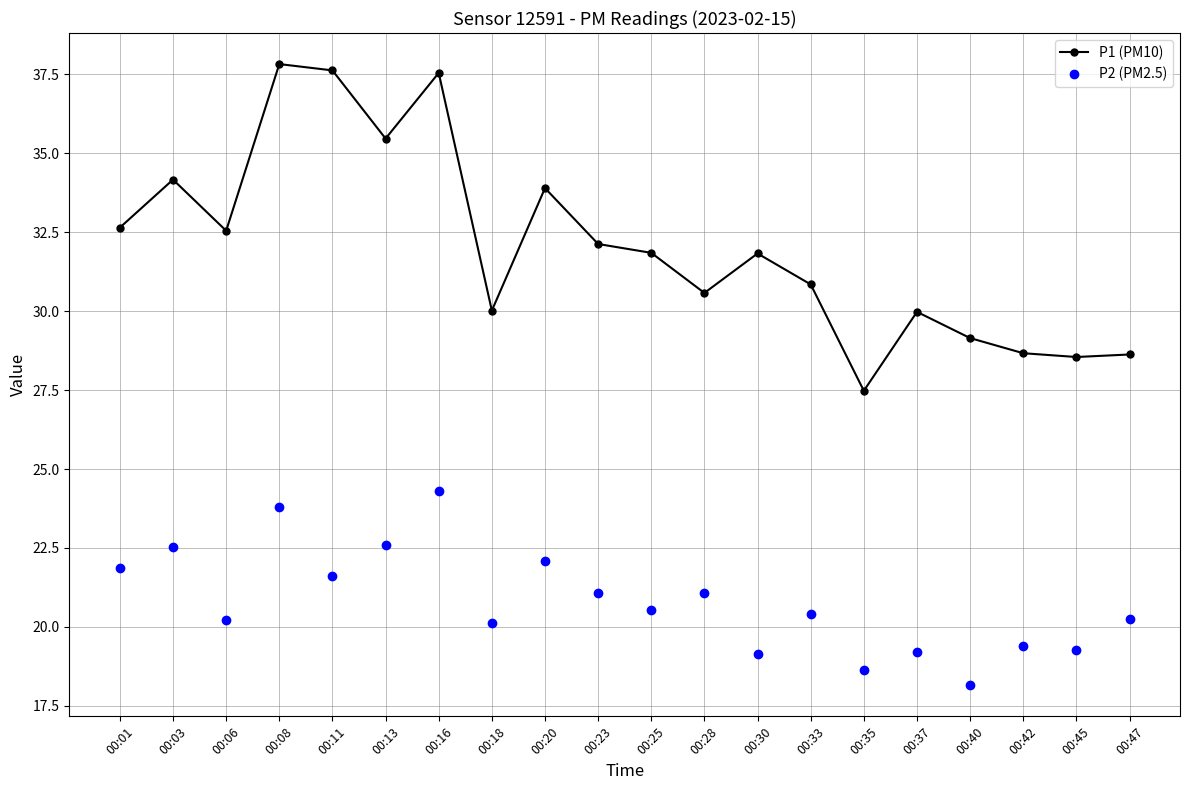

Where is the first local maximum for P1 (PM10)?

00:03